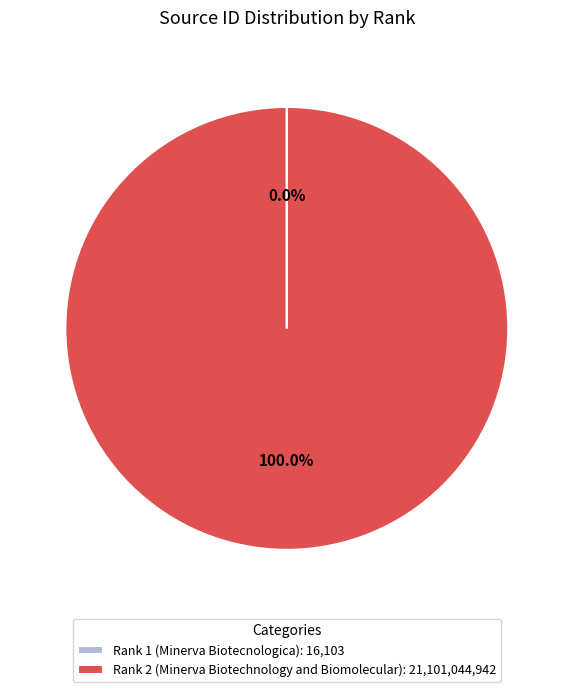

Does any single category account for the majority?

Yes